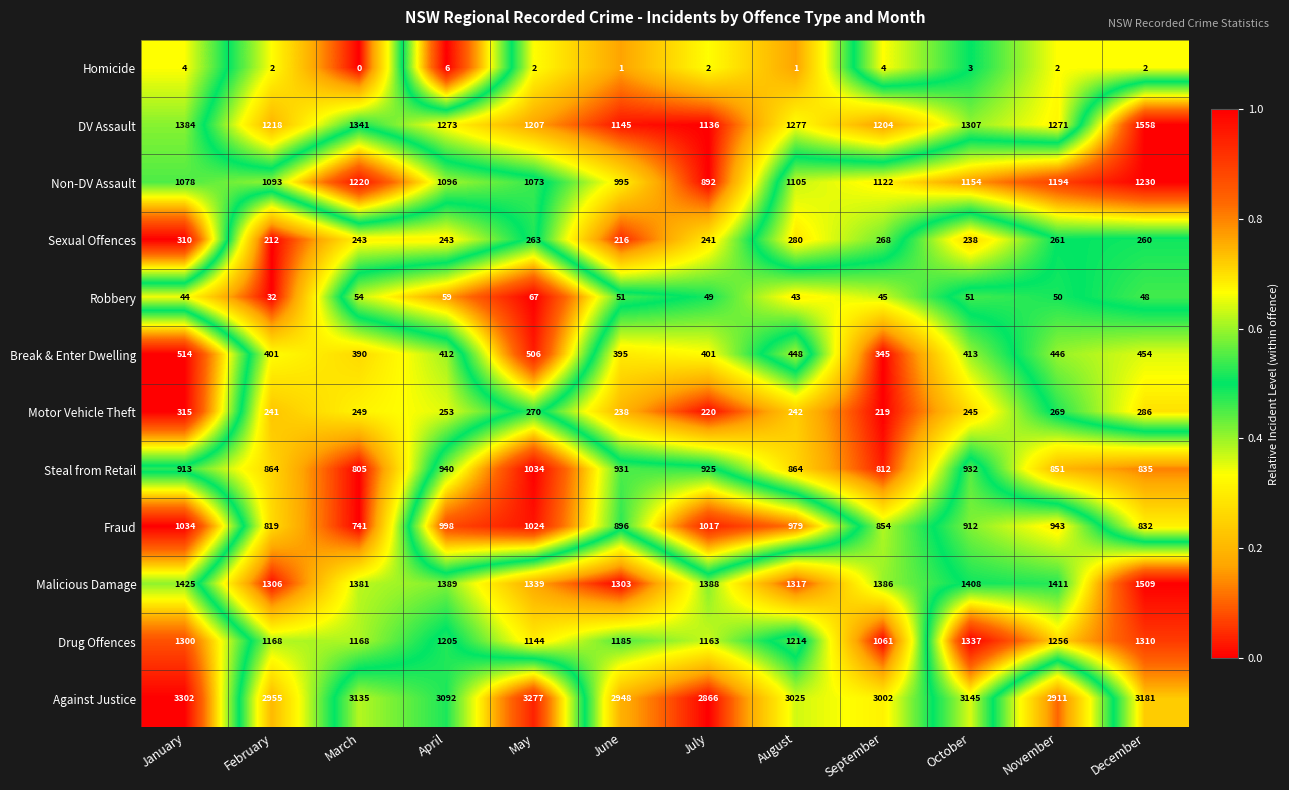

The Drug Offences series shows 1168 at February. True or false?

True